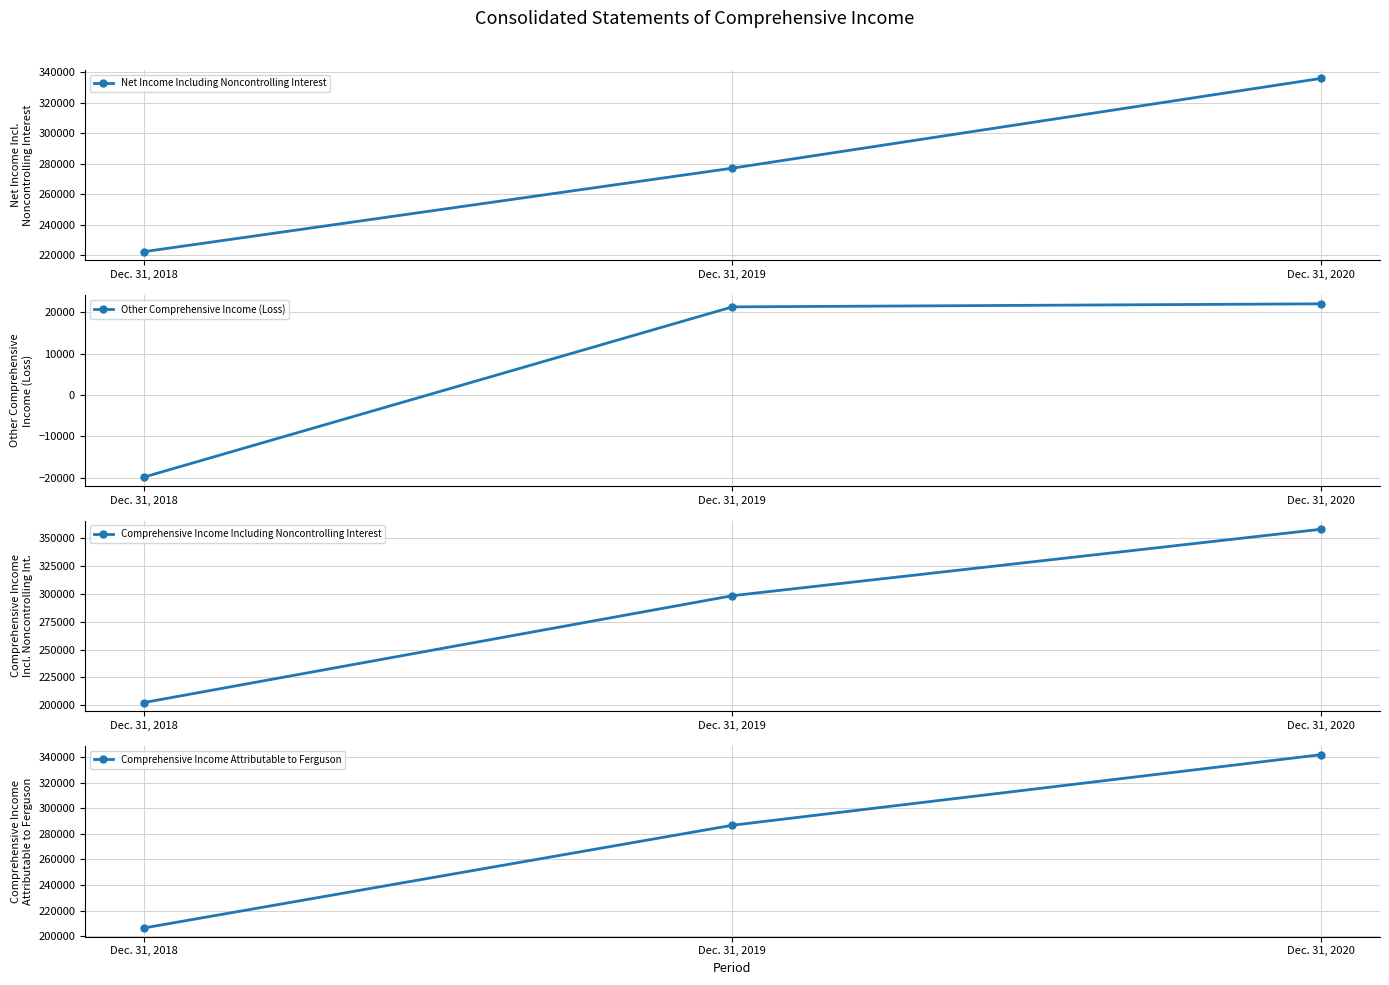

What is the greatest value displayed?

358035